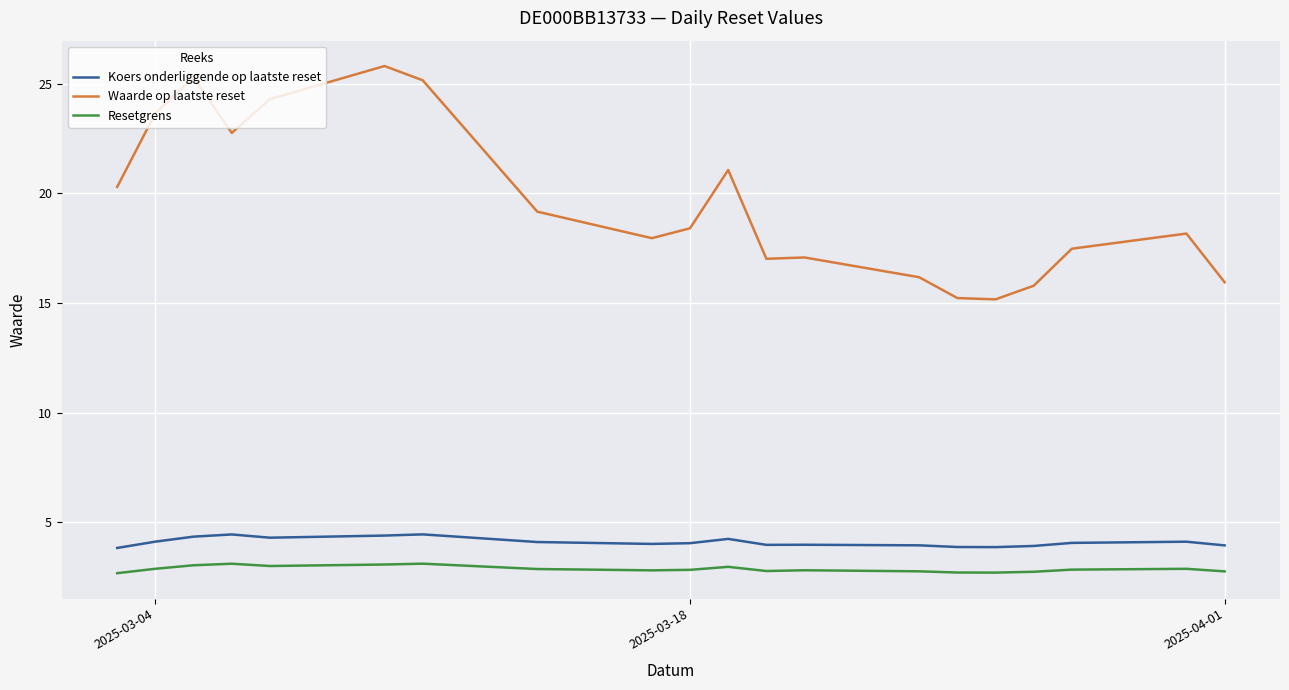

True or false: Koers onderliggende op laatste reset and Resetgrens intersect in this chart.

False